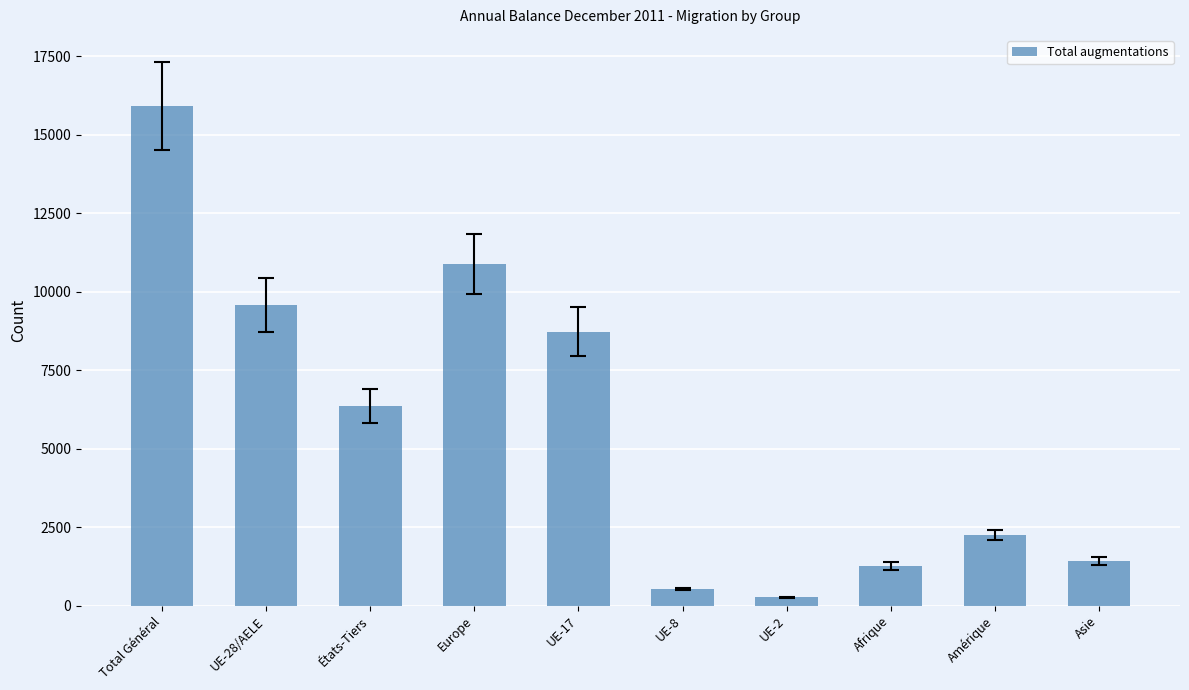

What is the maximum value shown in the chart?

15916